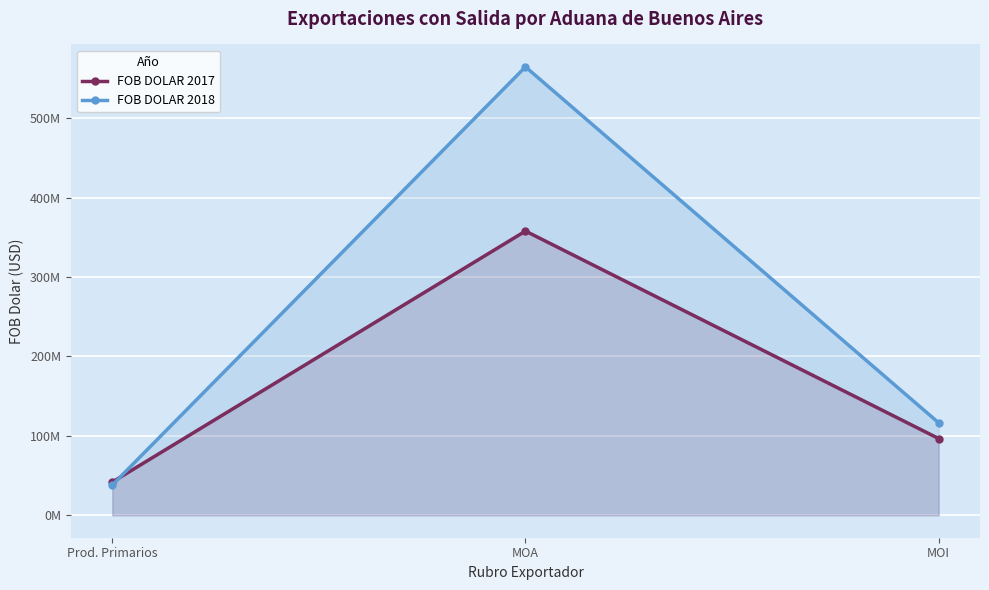

How many distinct data groups are displayed?

2